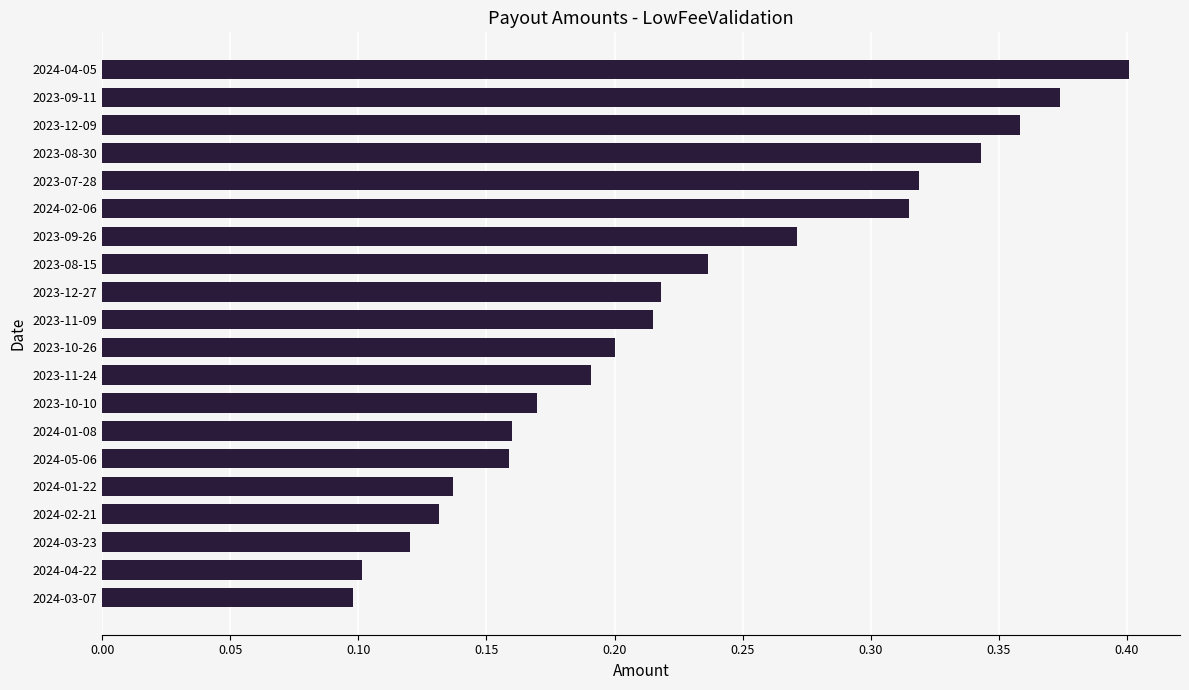

What is the sum of all values?

4.5